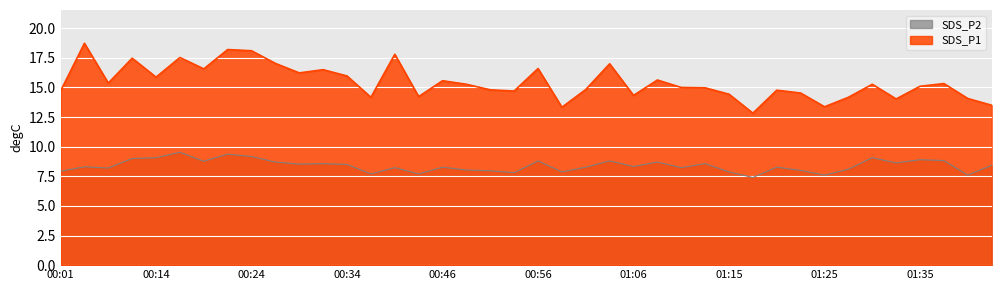

Which series has the largest total across all categories?

SDS_P1